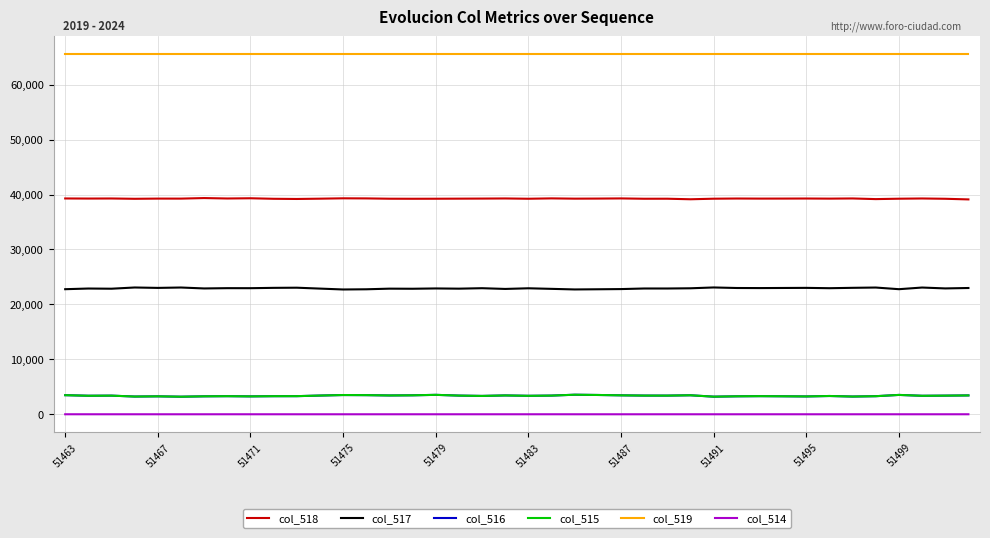

What is the maximum value shown in the chart?

65535